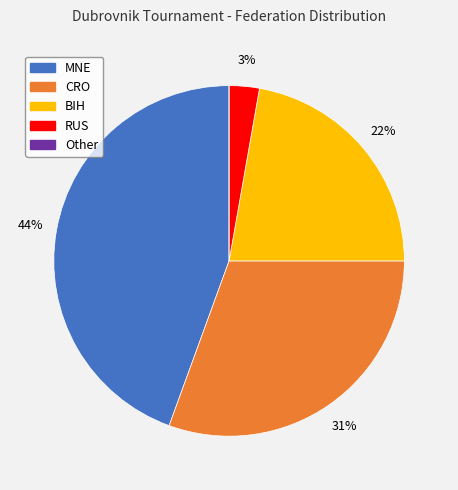

Which slice is the largest?

MNE